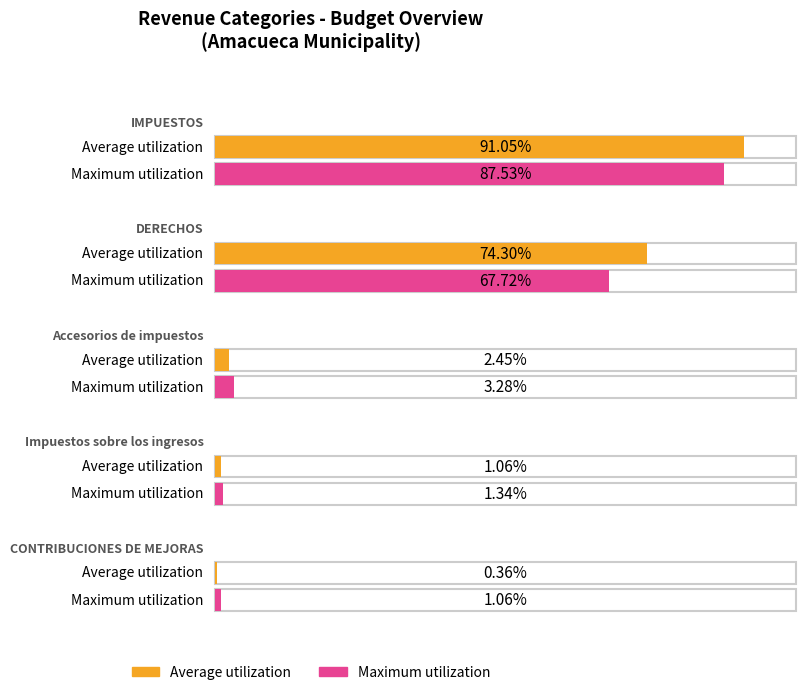

What are all the series names shown in the legend?

Average utilization, Maximum utilization